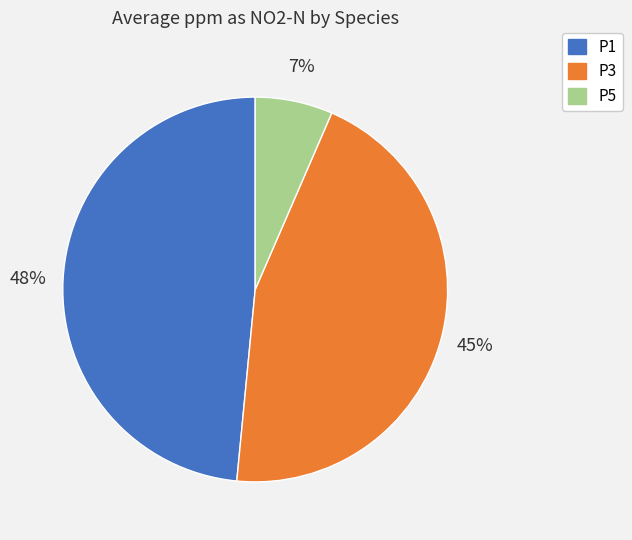

How many slices are in this pie chart?

3